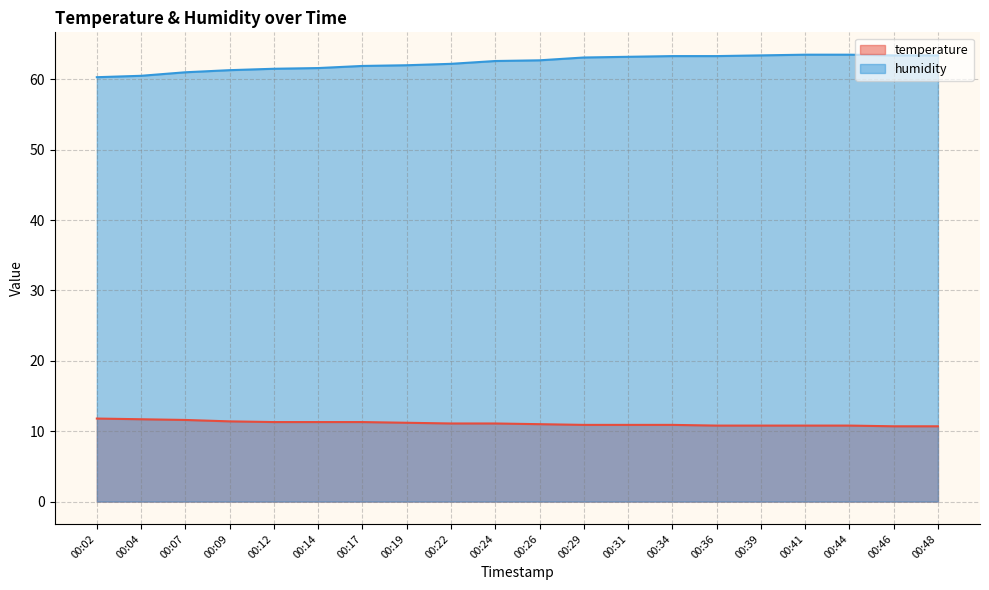

At which label does temperature first exceed 11?

00:02